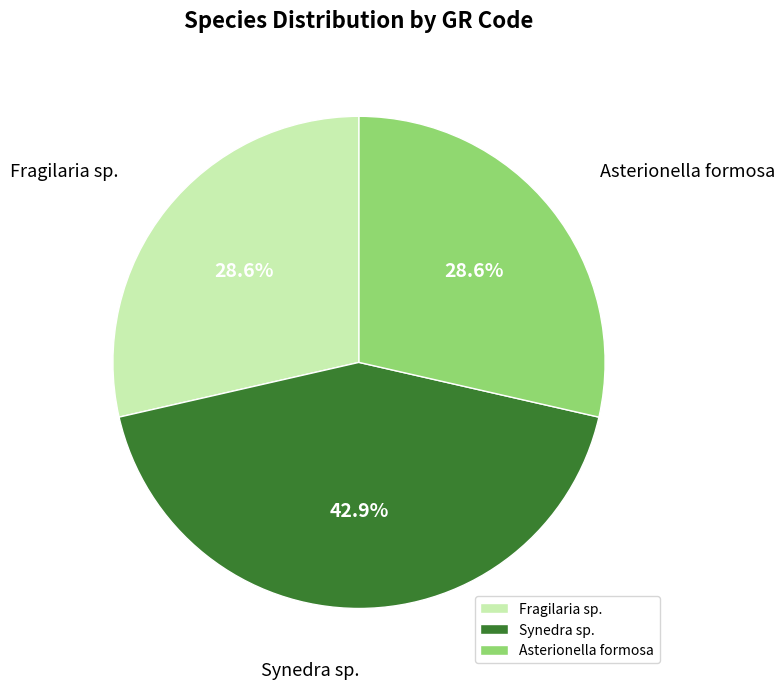

To the nearest percent, what is the average slice percentage?

33%